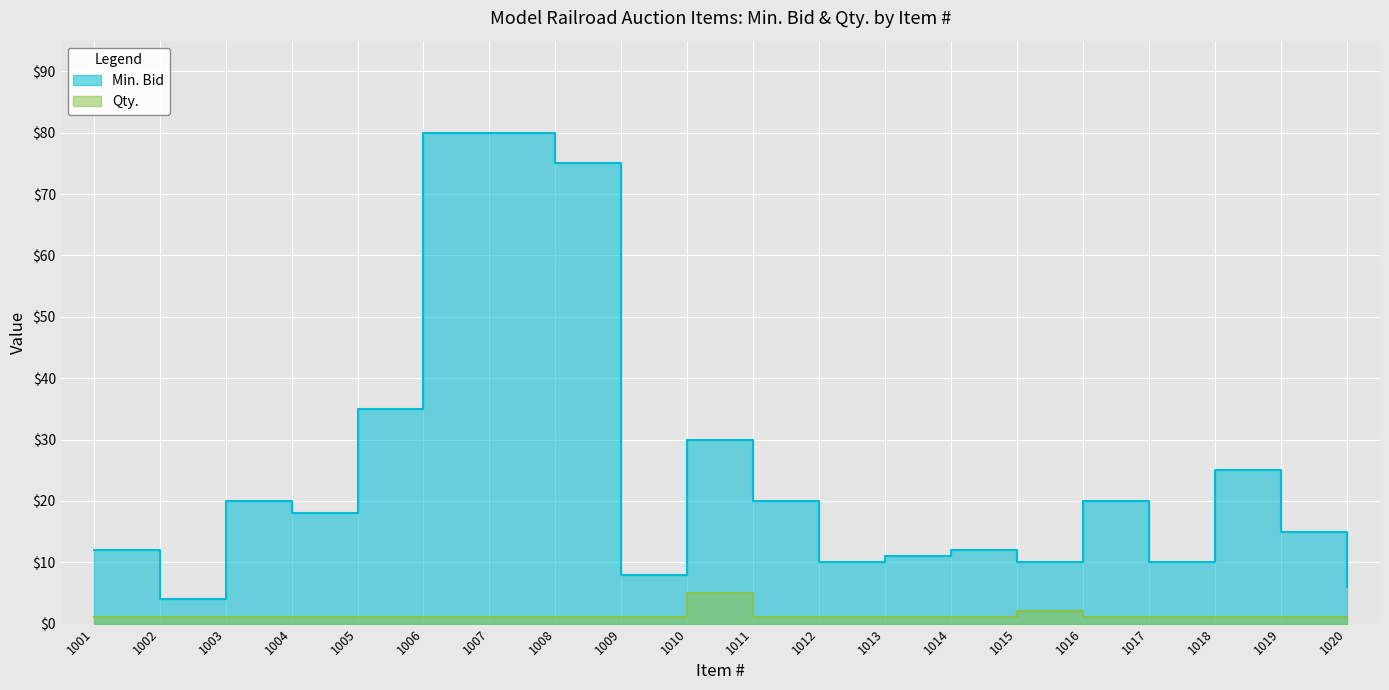

Is it true that Qty. equals 1 at 1014?

True